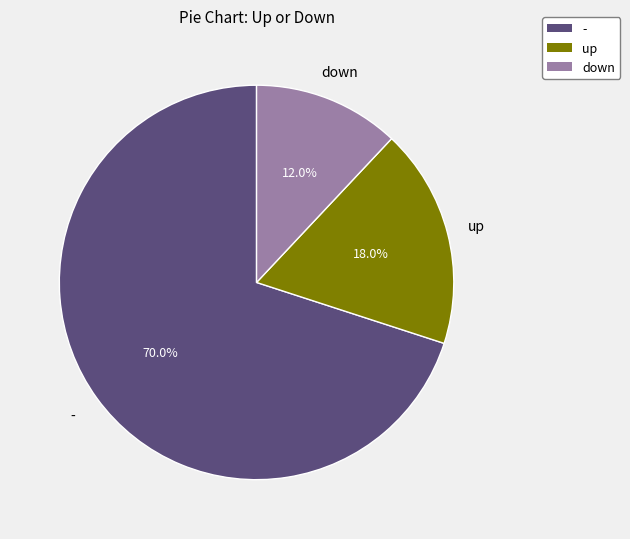

How much of the chart is everything except up?

82.0%